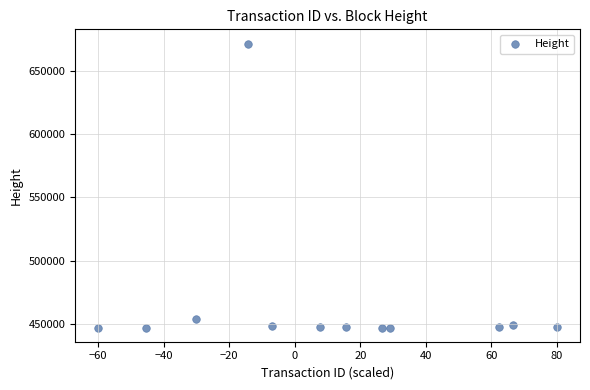

What is the average Y value?

466704